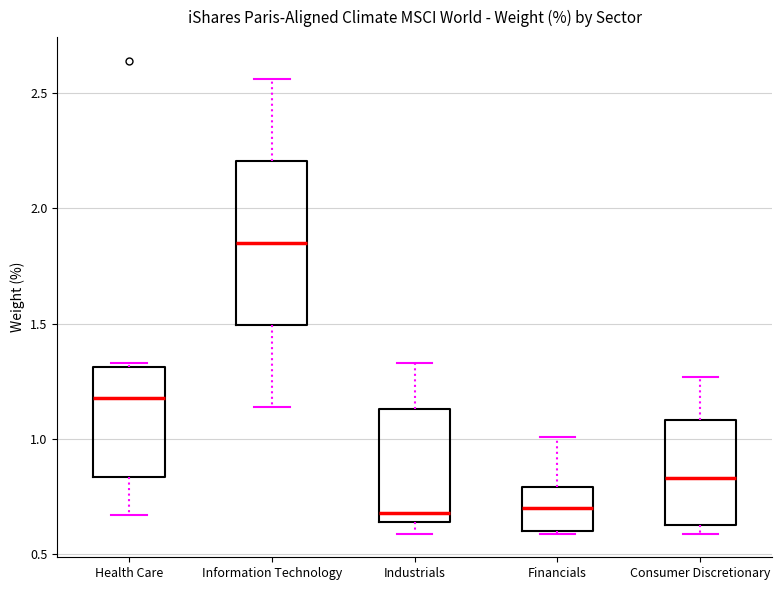

Reading left to right, read every box against the y-axis: the position of its median line, the range the box covers, and the ends of its whiskers. The values are not printed on the chart, so give them approximately, as read against the axis.

Health Care: median 1.20, box 0.85 to 1.30, whiskers 0.65 to 1.35
Information Technology: median 1.85, box 1.50 to 2.20, whiskers 1.15 to 2.55
Industrials: median 0.70, box 0.65 to 1.15, whiskers 0.60 to 1.35
Financials: median 0.70, box 0.60 to 0.80, whiskers 0.60 to 1.00
Consumer Discretionary: median 0.85, box 0.65 to 1.10, whiskers 0.60 to 1.25